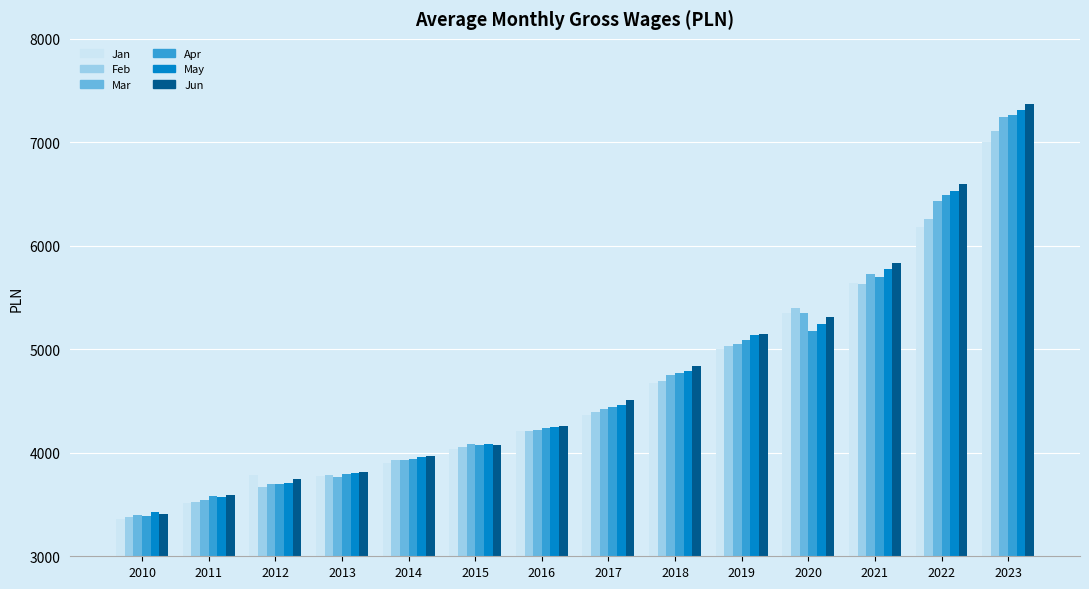

Which category has the lowest value across all series?

2010